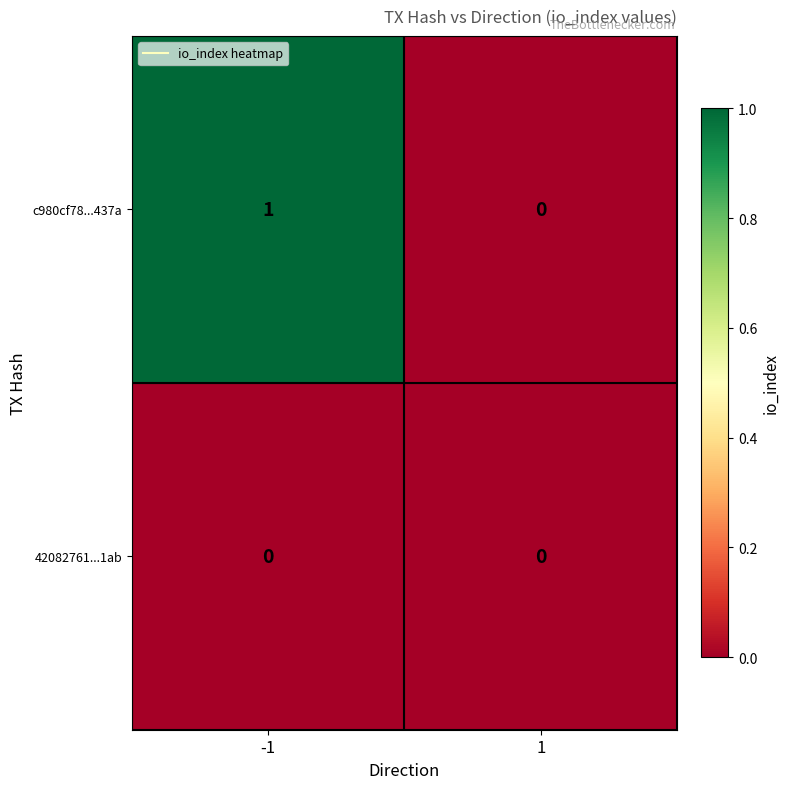

Rank the series by their maximum value, from lowest to highest.

42082761...1ab, c980cf78...437a